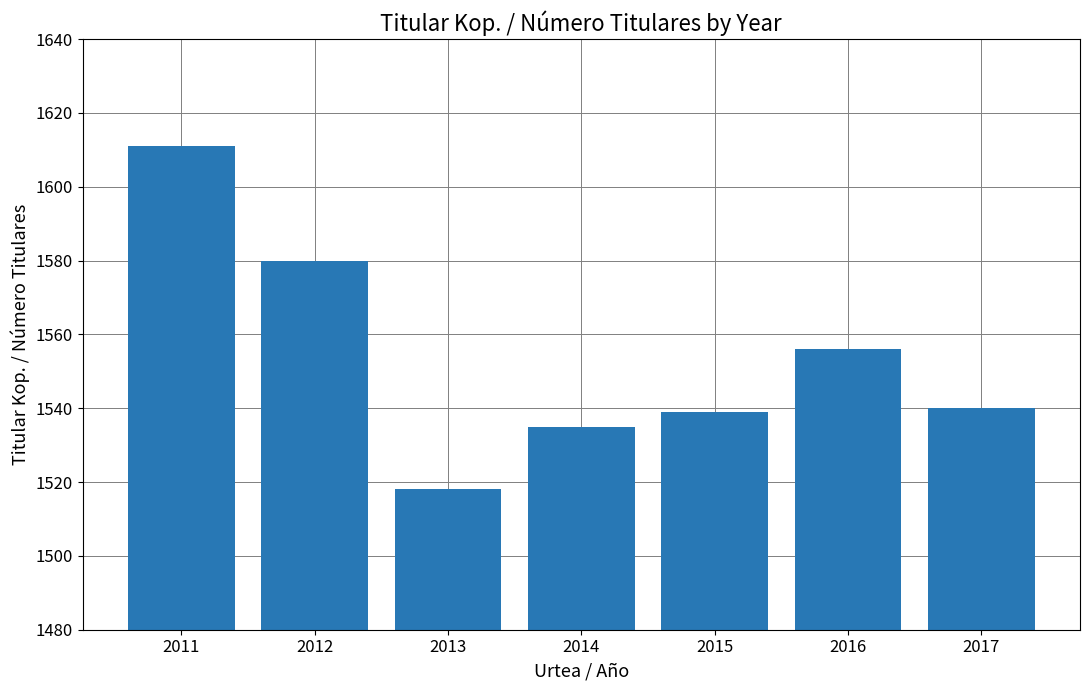

At which category does the chart reach its minimum across all series?

2013